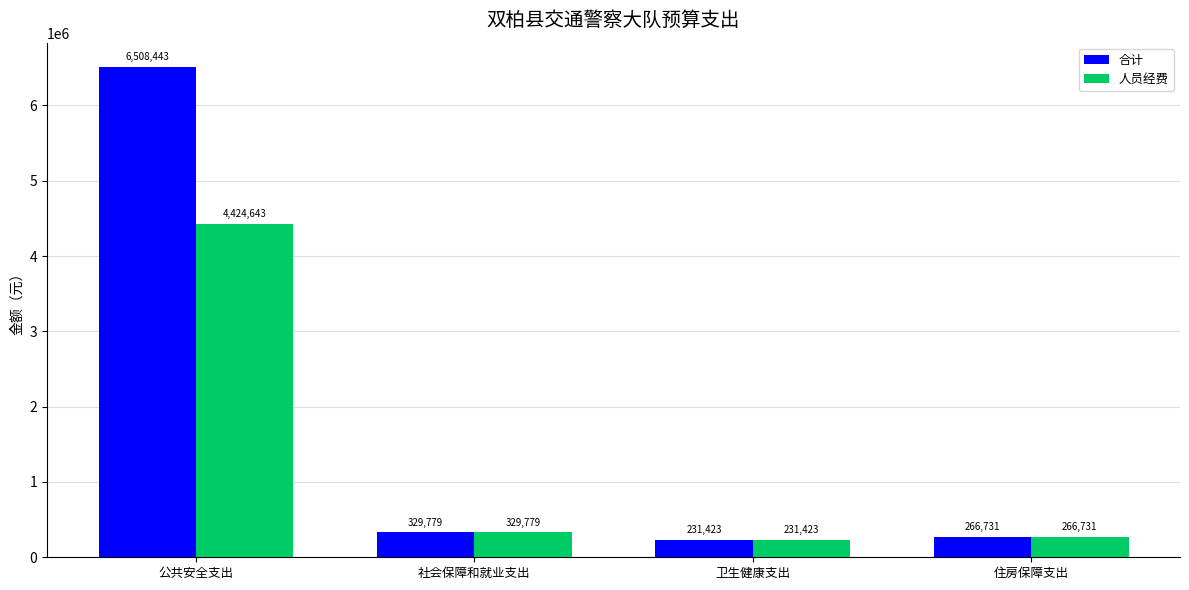

Rank the series by their maximum value, from lowest to highest.

人员经费, 合计